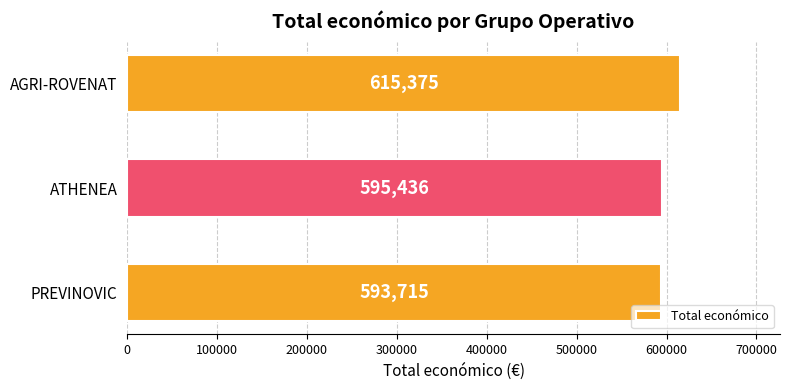

Where is the data nearest to the value 604545?

ATHENEA